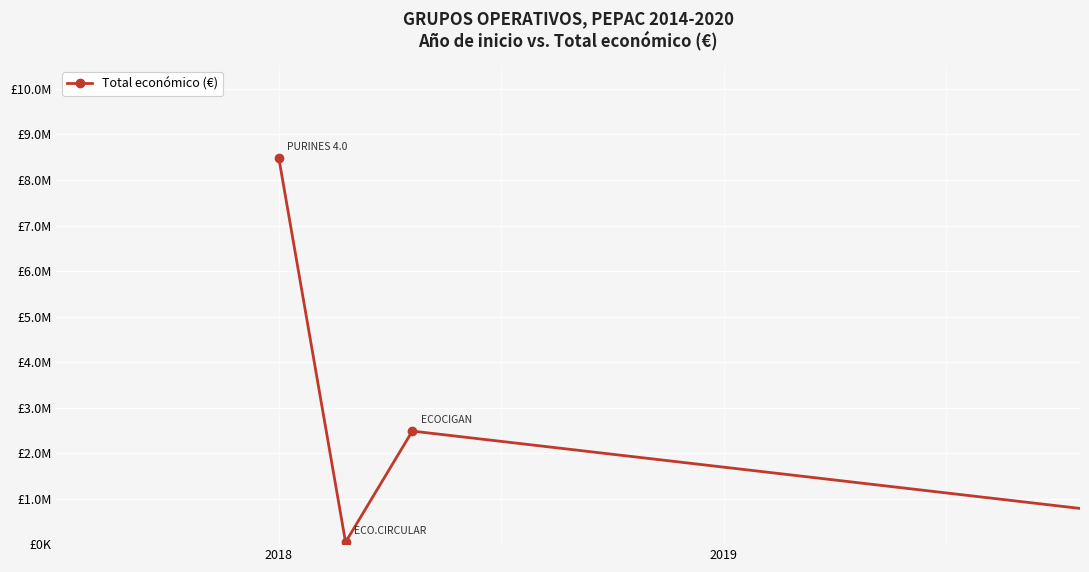

How many interior local valleys (lower than both neighbors) does the data have?

1